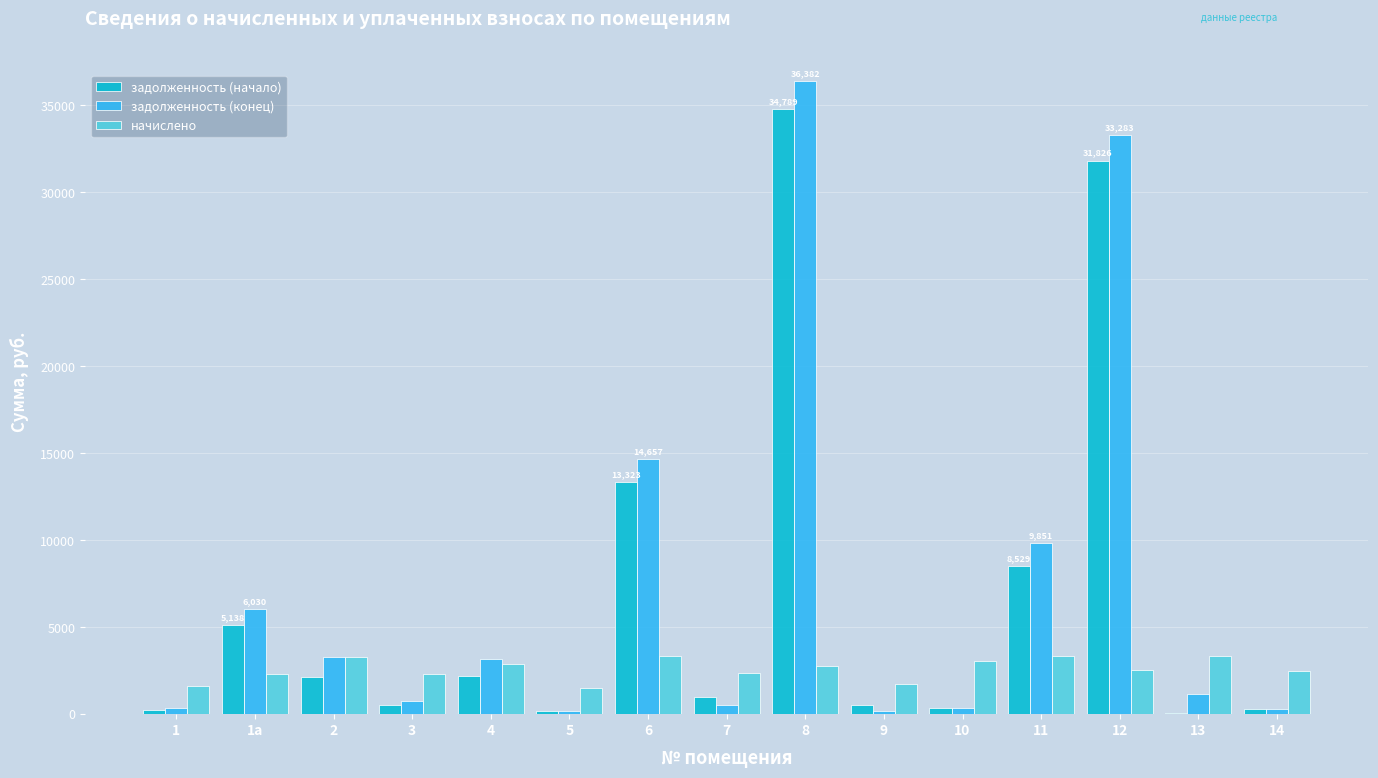

At which label does начислено first exceed 2520?

2